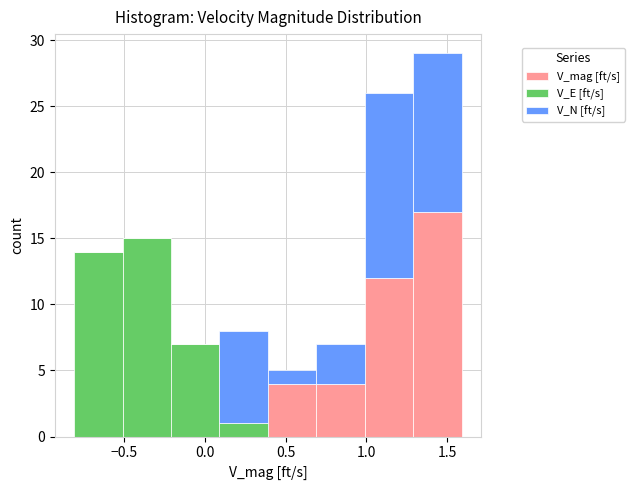

Which range on the x-axis has the tallest stacked bar (by total height)?

1.29 to 1.59